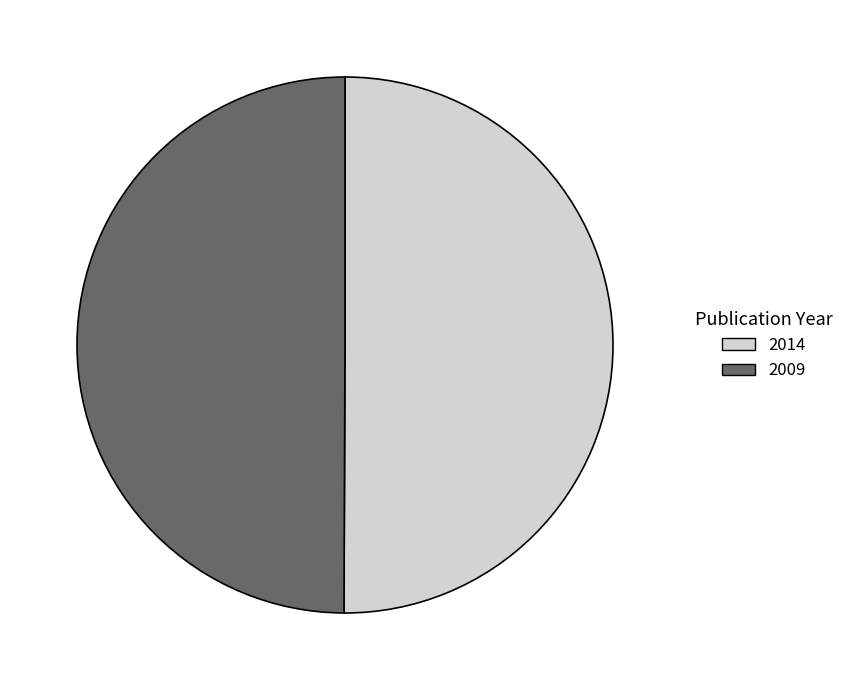

What is the ratio of the value at 2014 to the value at 2009?

1.0